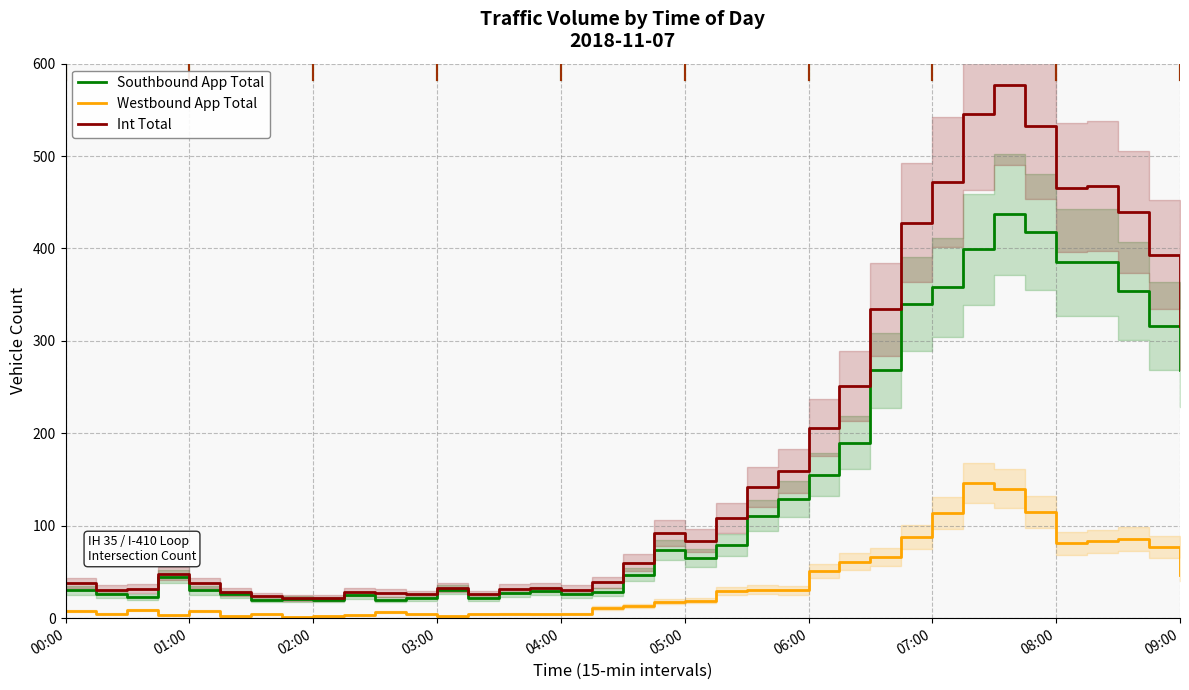

The value of Southbound App Total at 18 is 80. True or false?

False